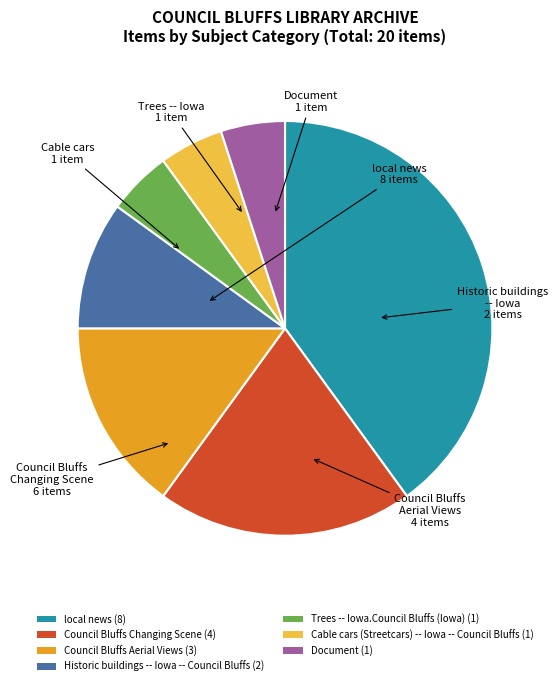

What is the ratio of the value at Council Bluffs Changing Scene (4) to the value at local news (8)?

0.5